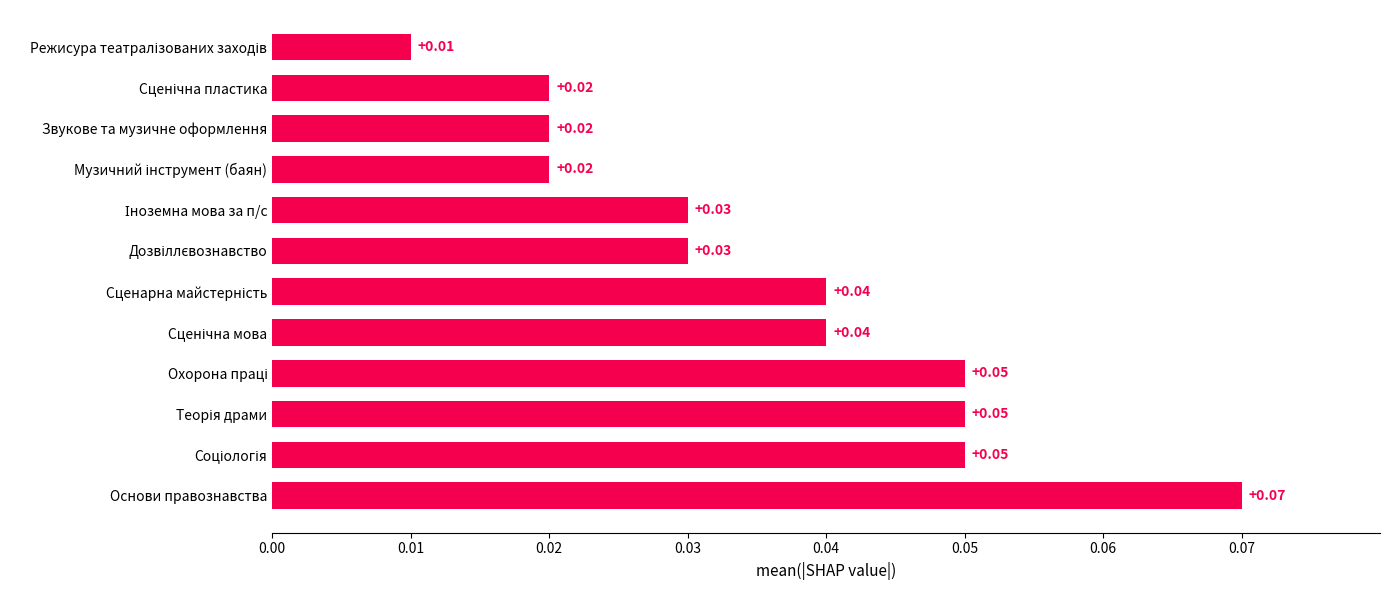

Which label corresponds to the largest value in the chart?

Основи правознавства